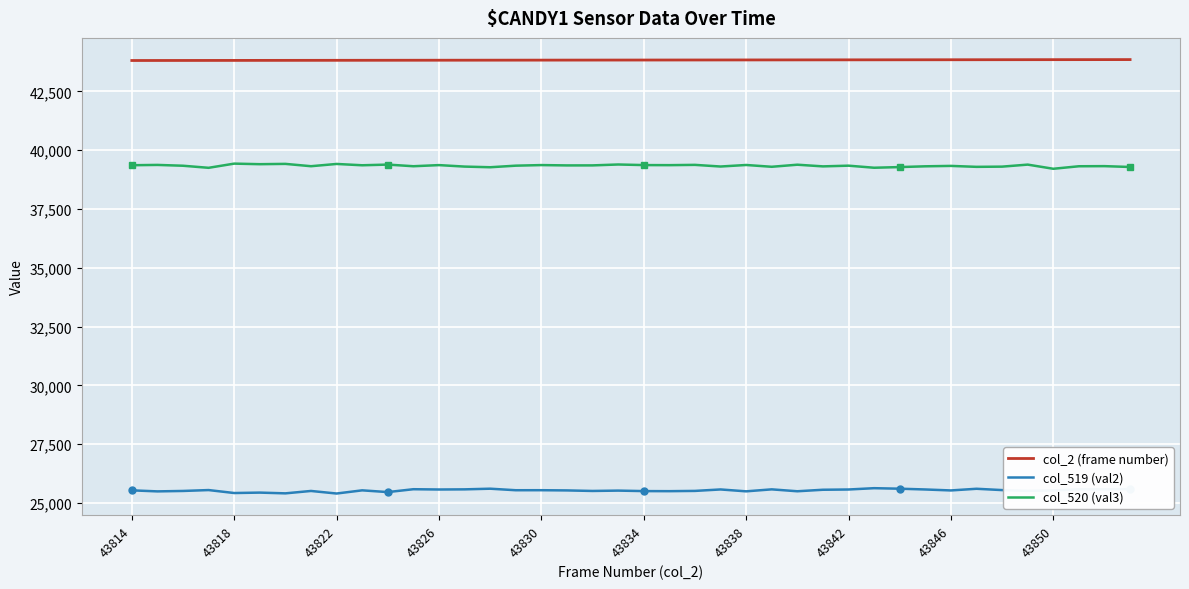

How many lines are shown in the chart?

3